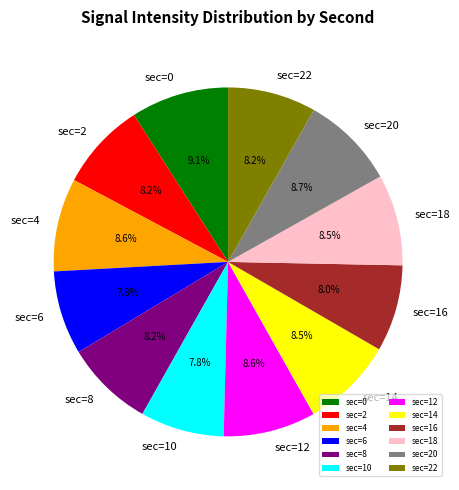

Between sec=10 and sec=12, which is larger?

sec=12